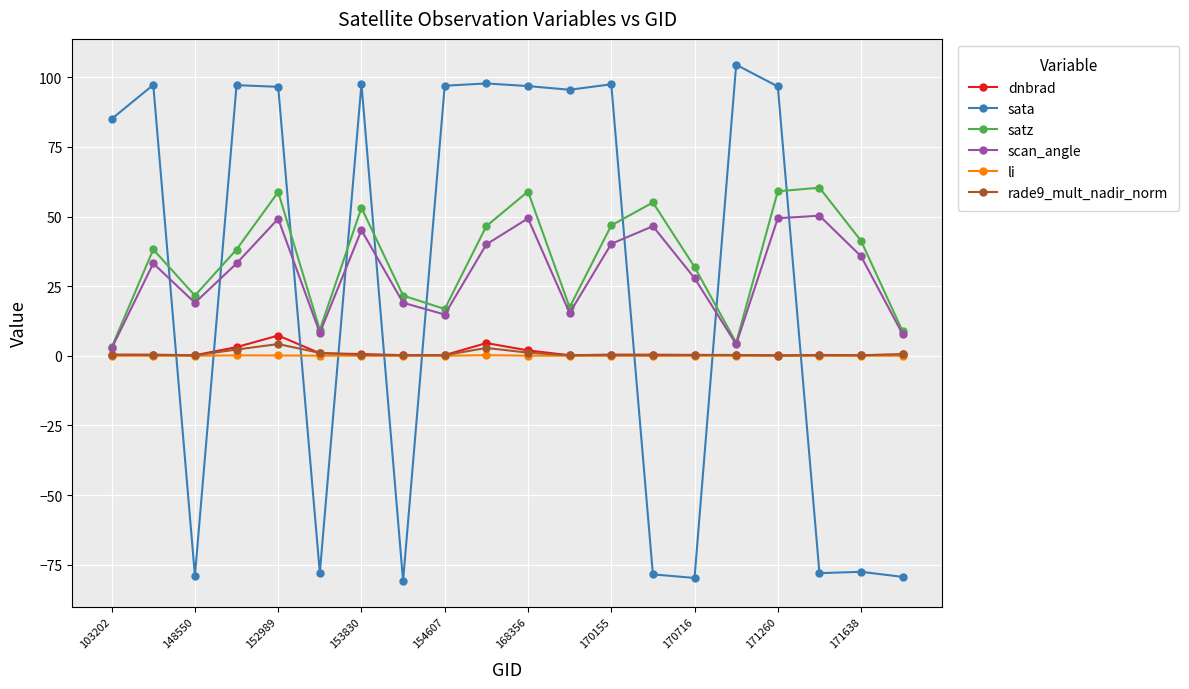

What is the highest value of the sata series?

104.5